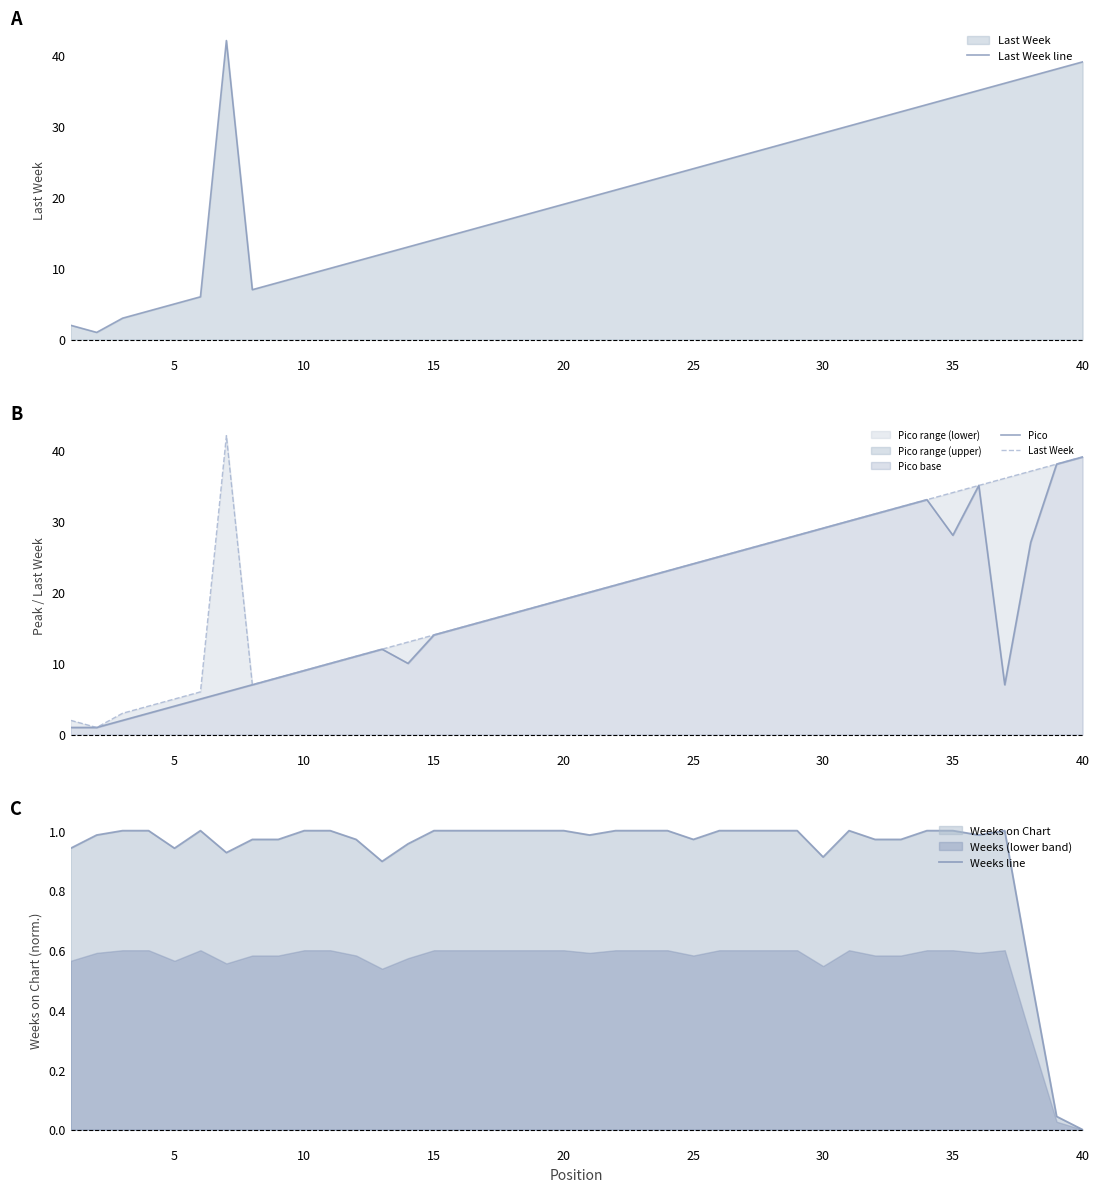

What is the average value of the Last Week series?

20.6